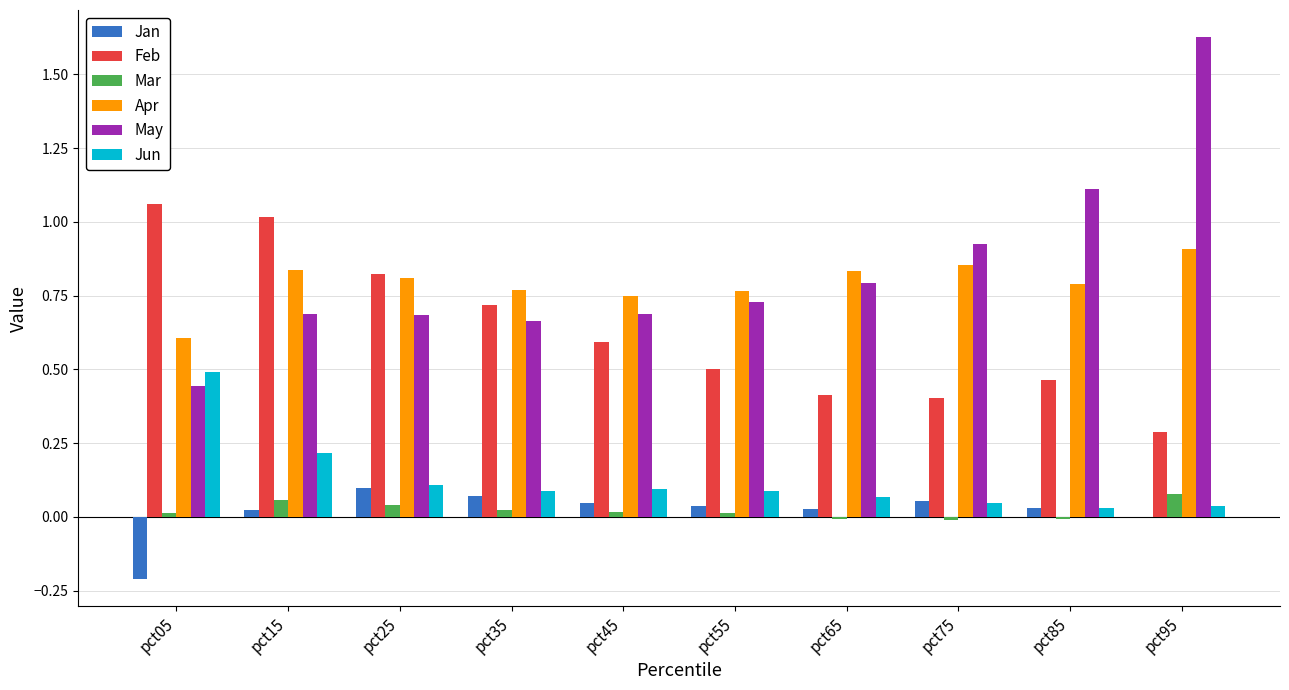

Is it true that Jan equals 0.0 at pct95?

True